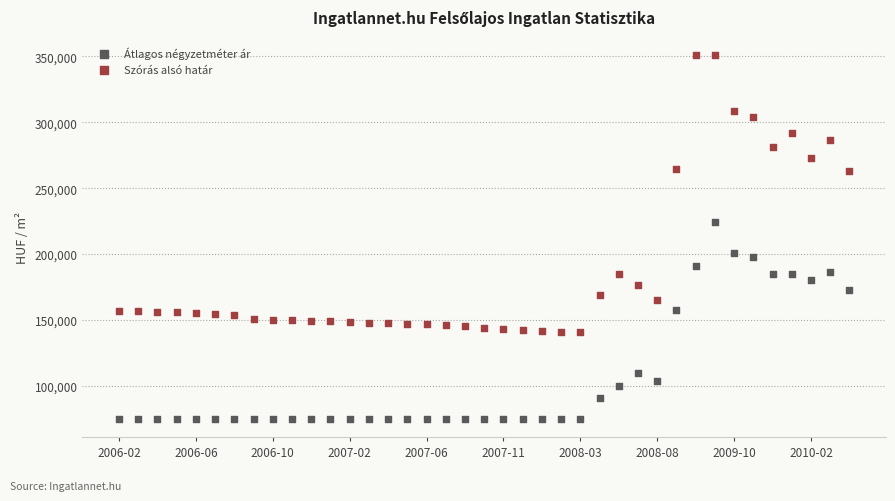

Which series has the widest spread of Y values?

Szórás alsó határ